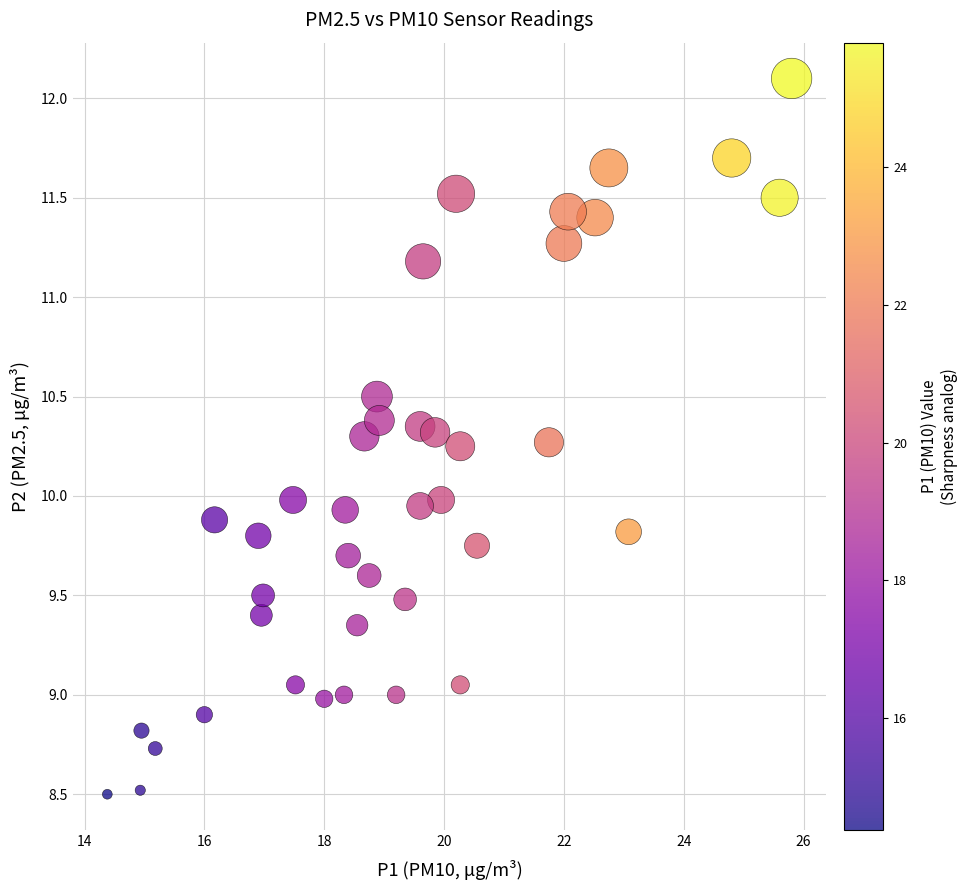

What is the range of X values (max minus min)?

11.4